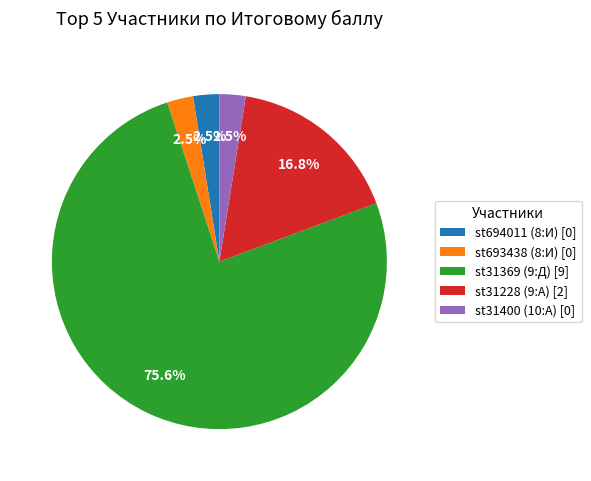

Combined, do st31400 (10:А) and st694011 (8:И) account for over 50%?

No